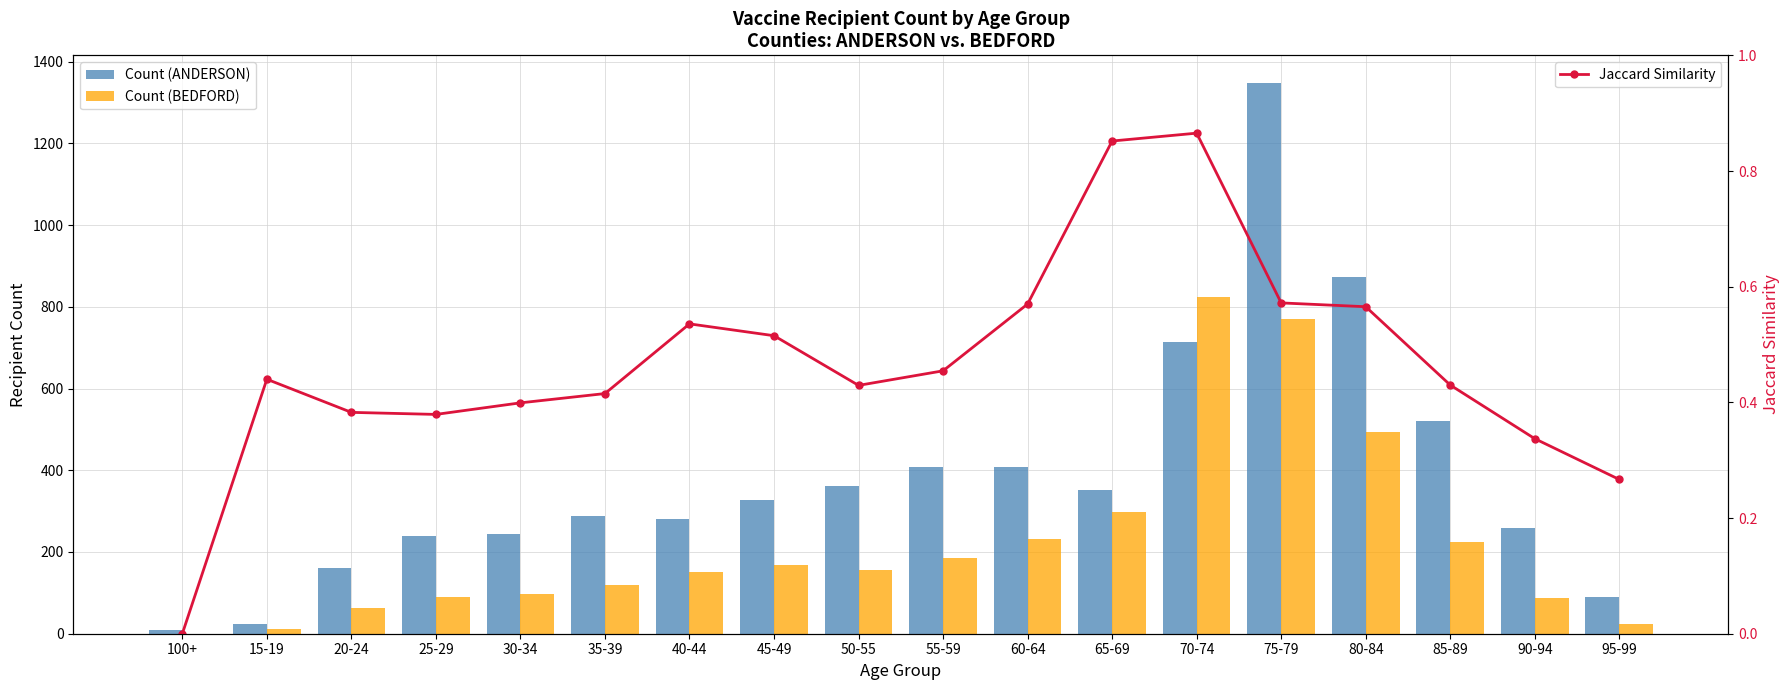

What is the difference between the highest and lowest values at 75-79?

1347.4